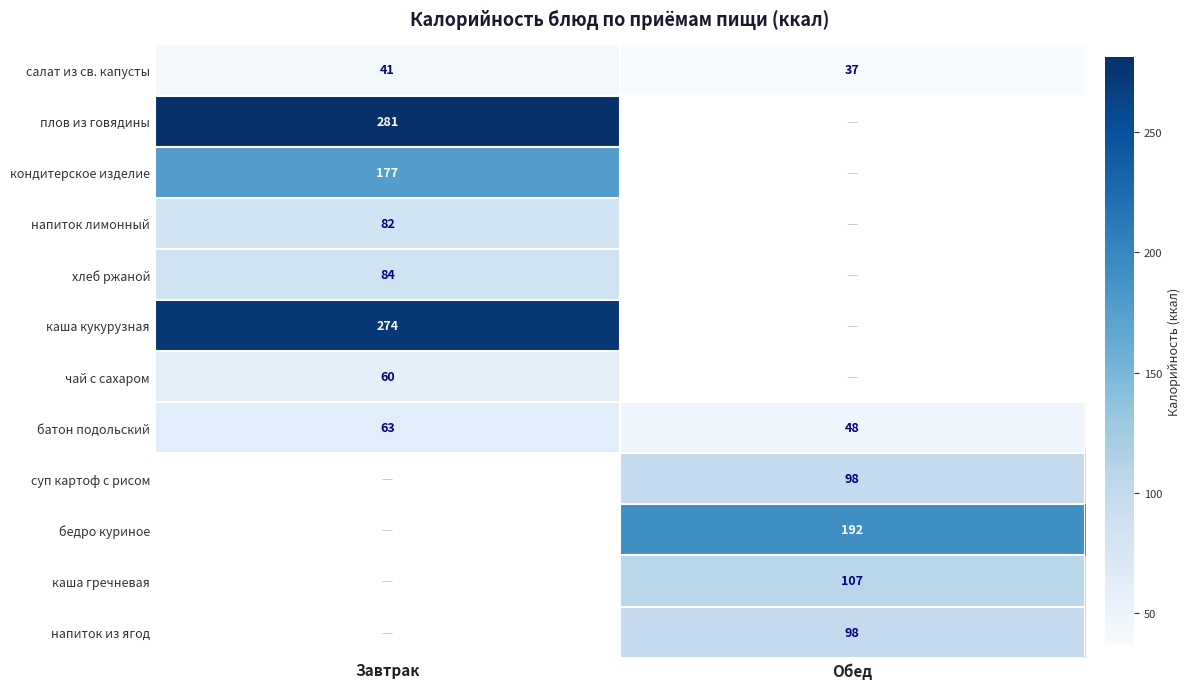

What is the spread (max minus min) of values at Обед?

155.0